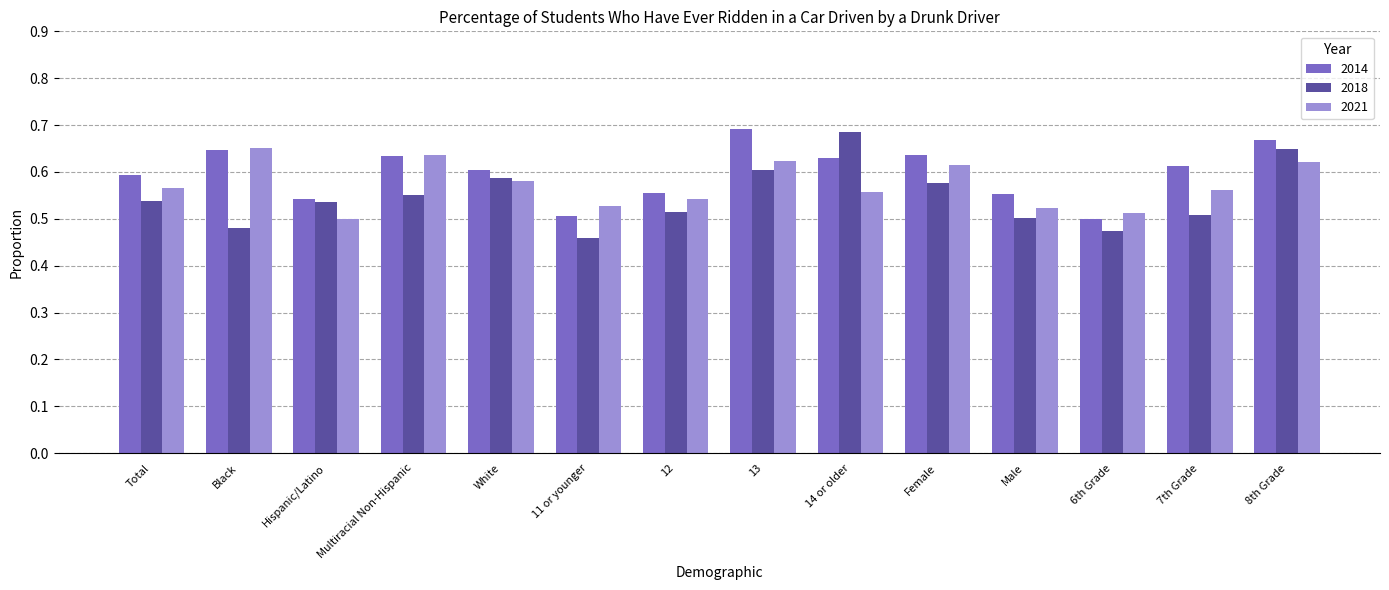

What is the difference between the maximum and minimum values in the 2018 series?

0.2